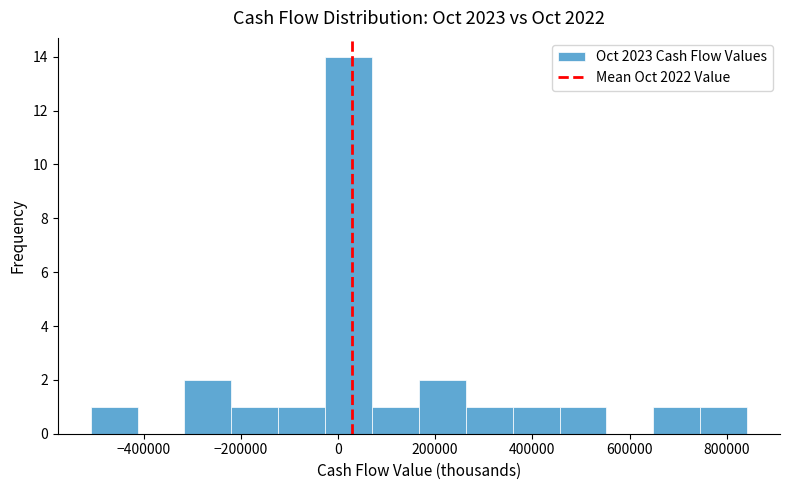

Reading left to right, list every bar in this chart as the range it spans on the x-axis followed by its height. Neither the bar edges nor the heights are printed on the chart, so give them approximately, as read against the axes.

-500000 to -420000: 1
-420000 to -320000: 0
-320000 to -220000: 2
-220000 to -120000: 1
-120000 to -20000: 1
-20000 to 60000: 14
60000 to 160000: 1
160000 to 260000: 2
260000 to 360000: 1
360000 to 460000: 1
460000 to 560000: 1
560000 to 640000: 0
640000 to 740000: 1
740000 to 840000: 1